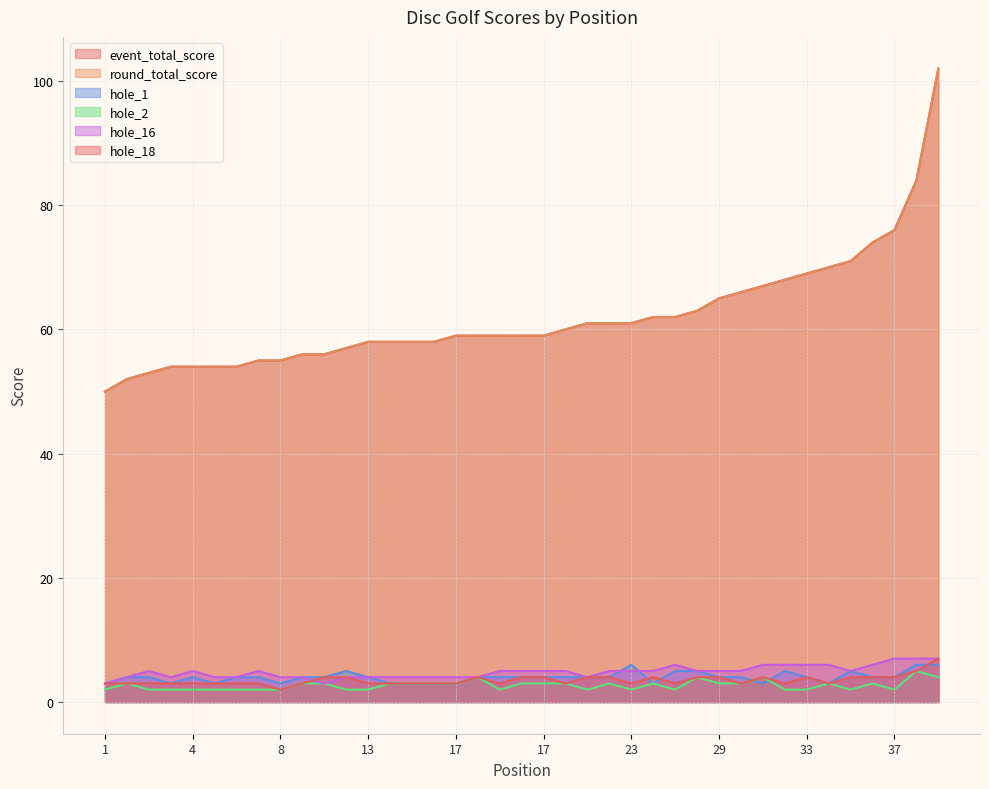

At which category does the chart reach its minimum across all series?

1